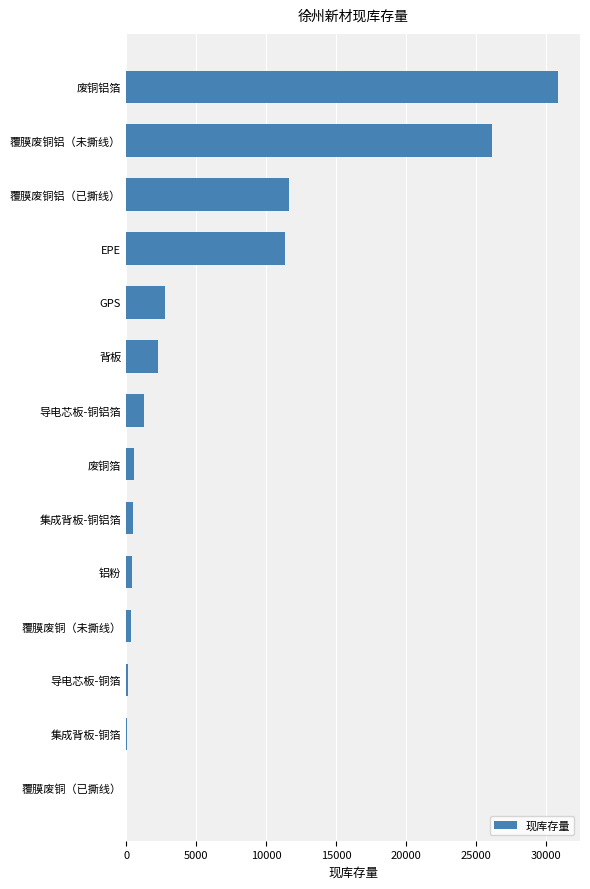

The value at 覆膜废铜铝（已撕线） is 11663. True or false?

True